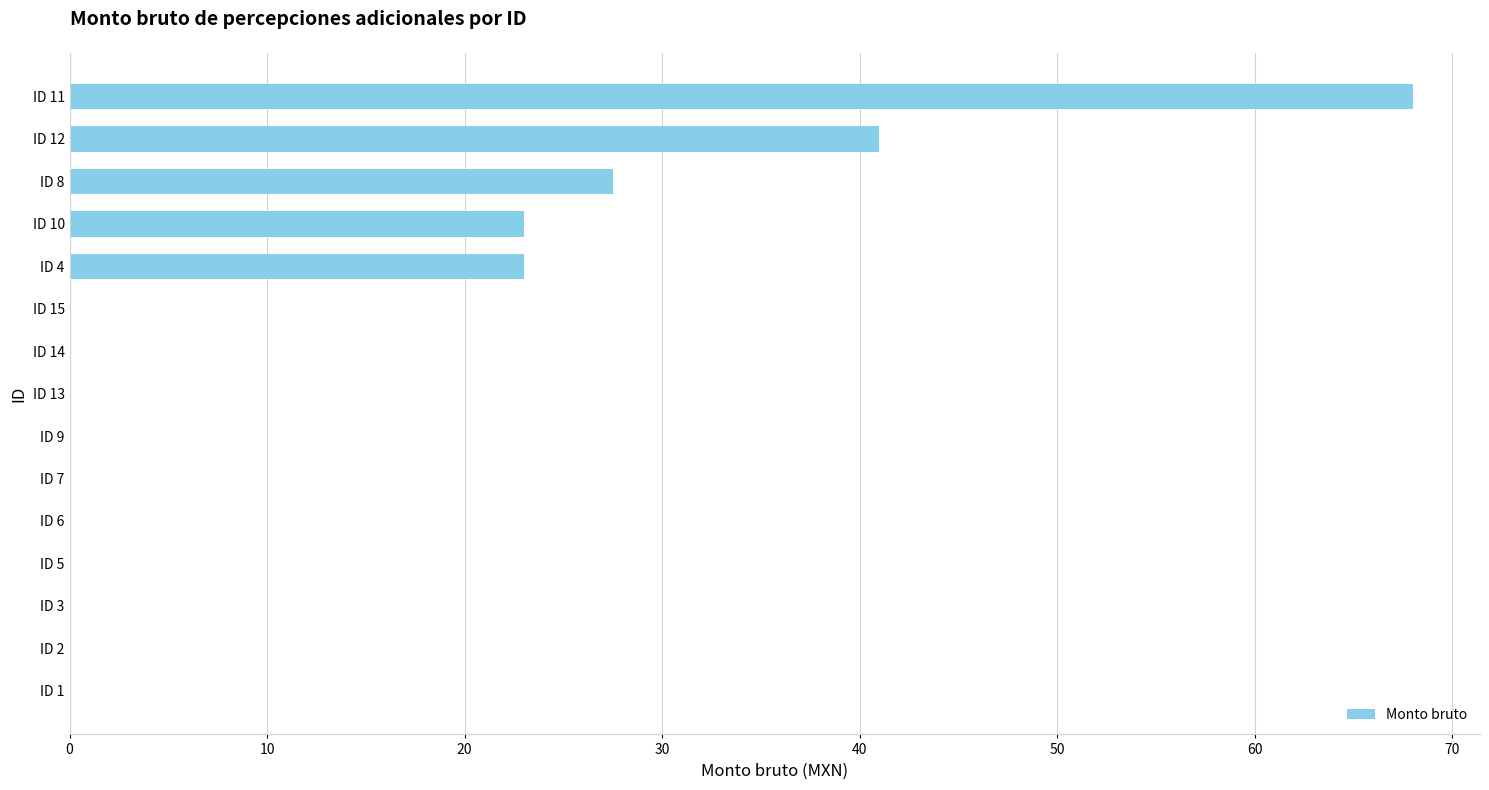

What is the sum of all values?

182.5